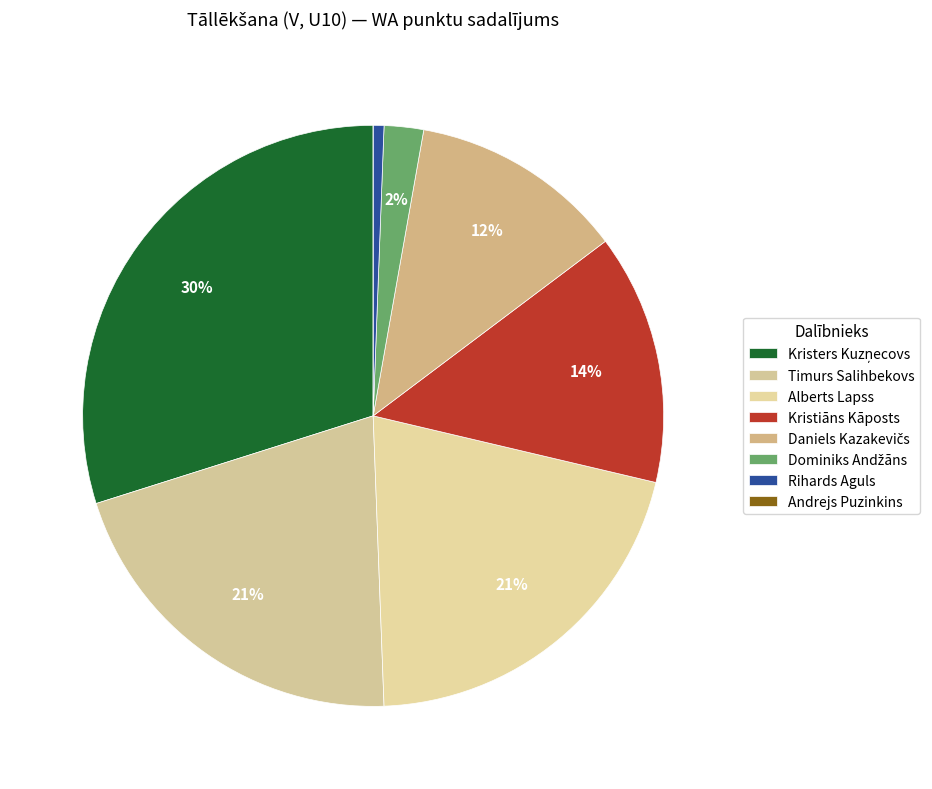

To the nearest percent, what is the combined percentage of Daniels Kazakevičs and Timurs Salihbekovs?

33%